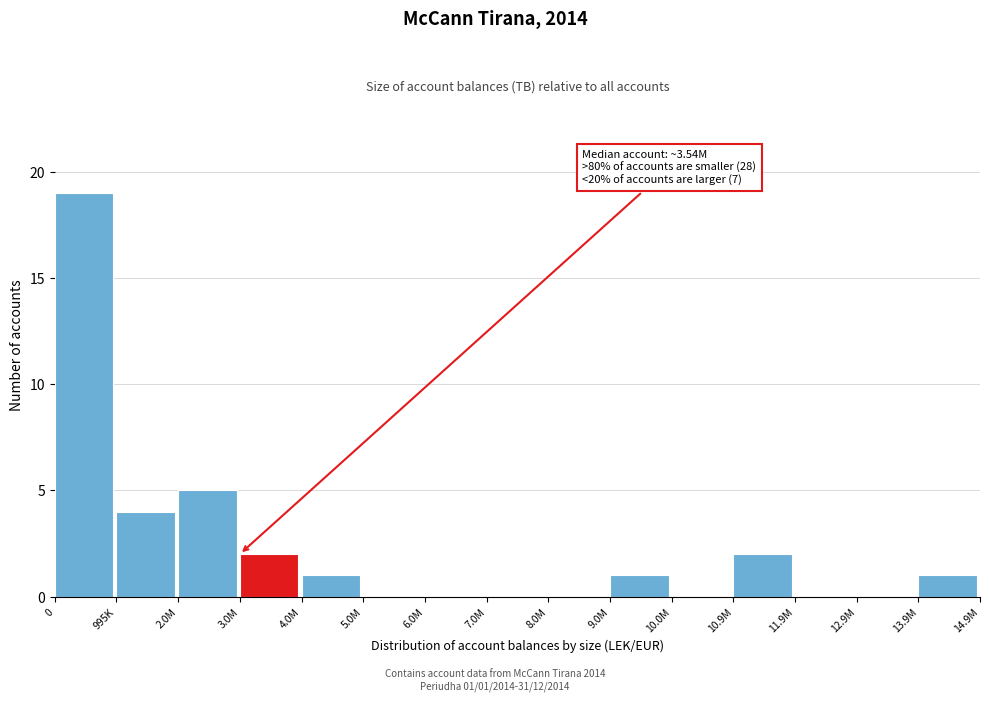

Reading left to right, list all the values displayed in this chart.

0=19	995K=4	2.0M=5	3.0M=2	4.0M=1	5.0M=0	6.0M=0	7.0M=0	8.0M=0	9.0M=1	10.0M=0	10.9M=2	11.9M=0	12.9M=0	13.9M=1